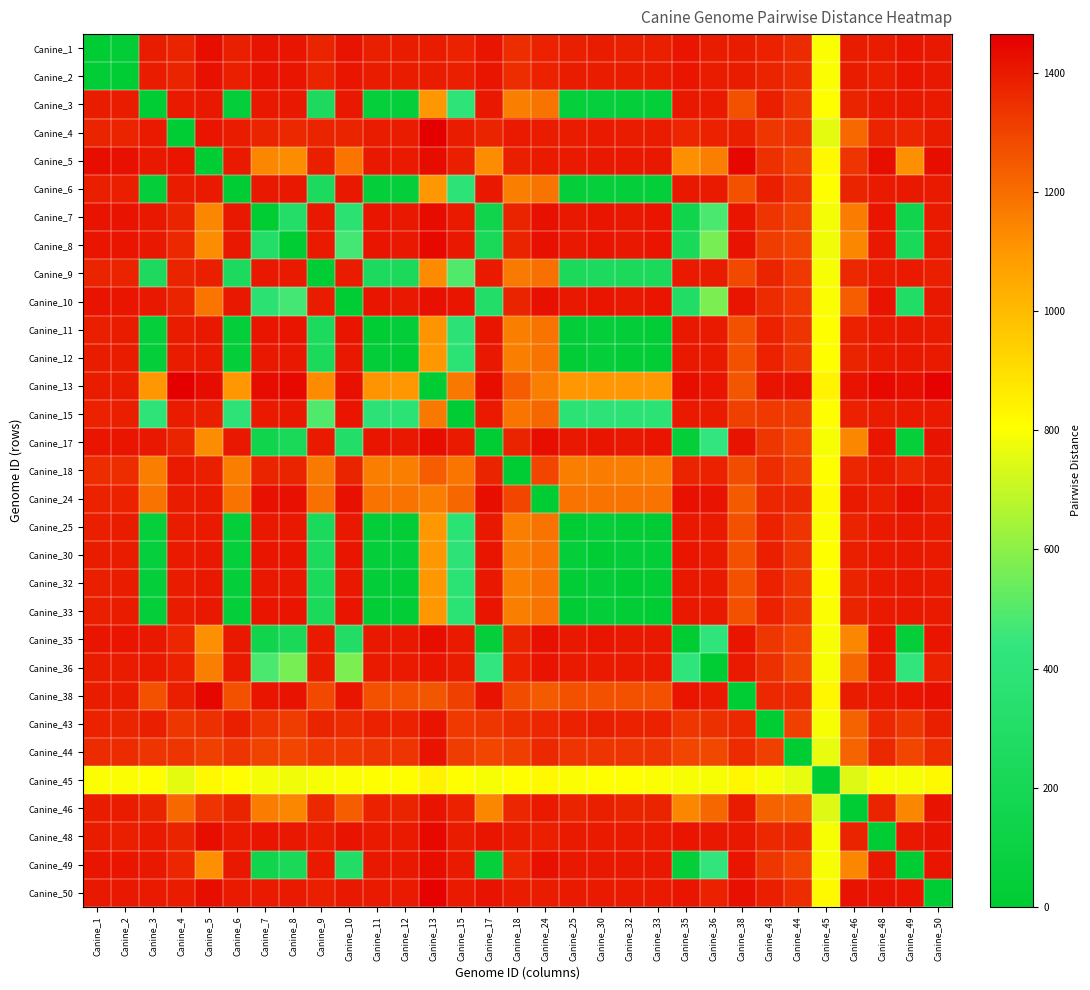

At which category is the sum across all series the highest?

Canine_50